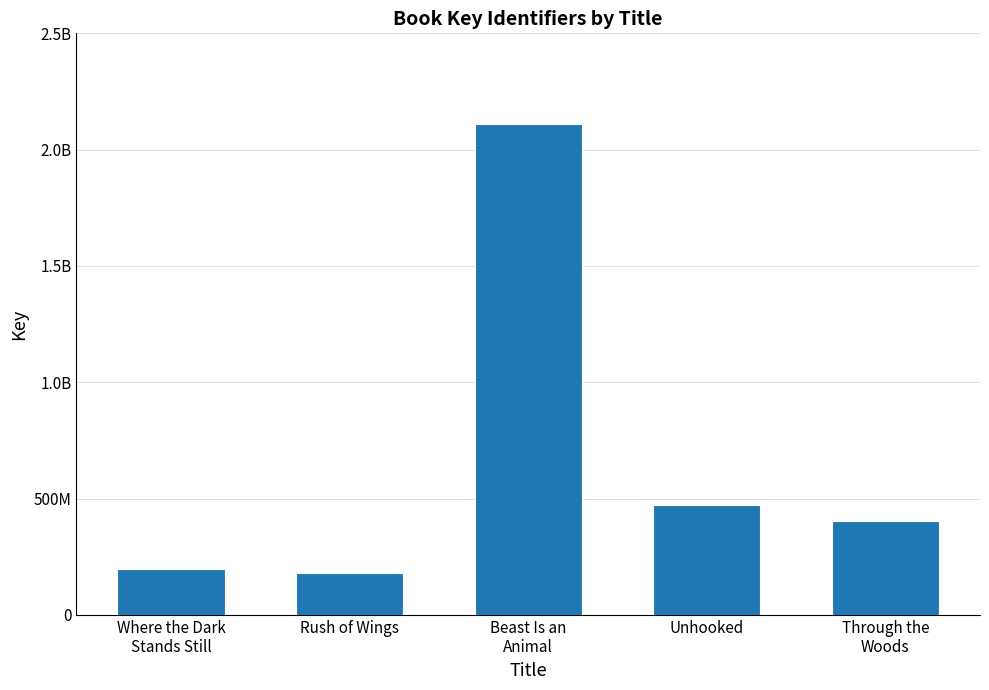

Reading left to right, transcribe all the data shown in this chart.

198093934	178341386	2110986893	474449243	404939556